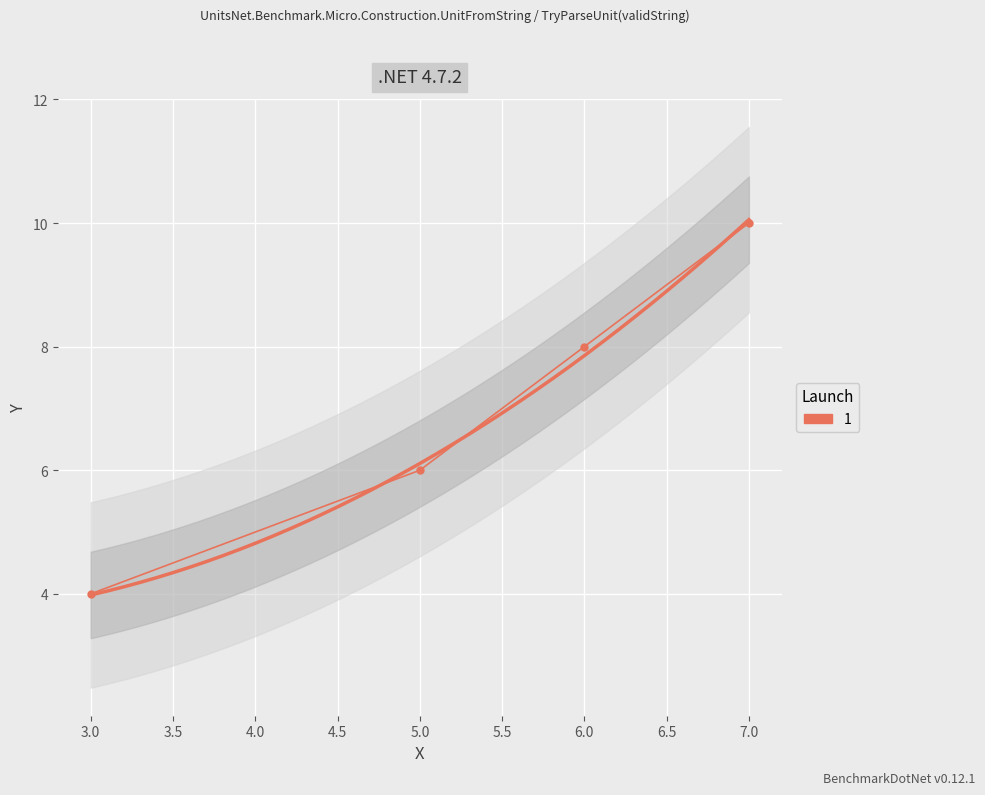

What is the difference between the values at 7 and 5?

4